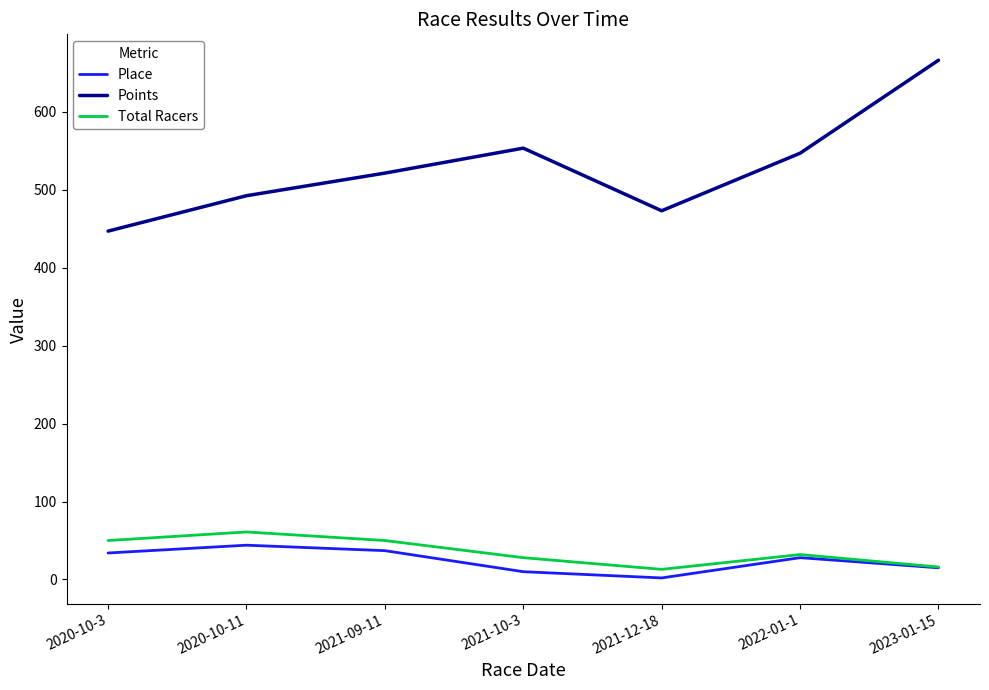

Which series has the widest spread of values?

Points